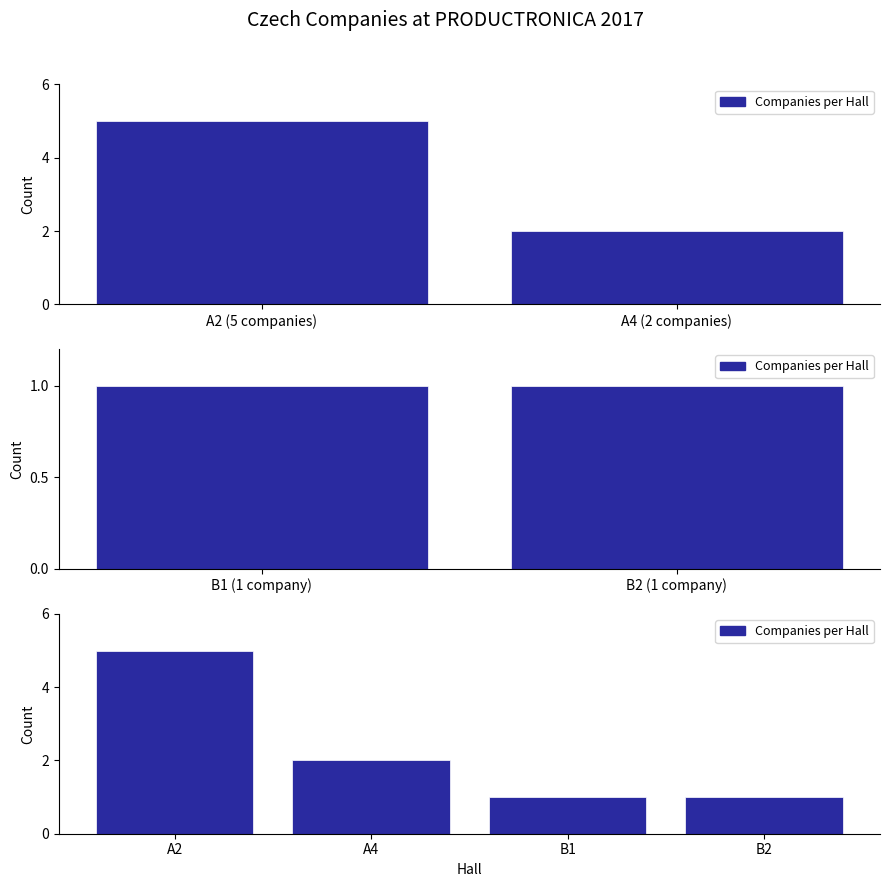

Count the number of categories in the chart.

4